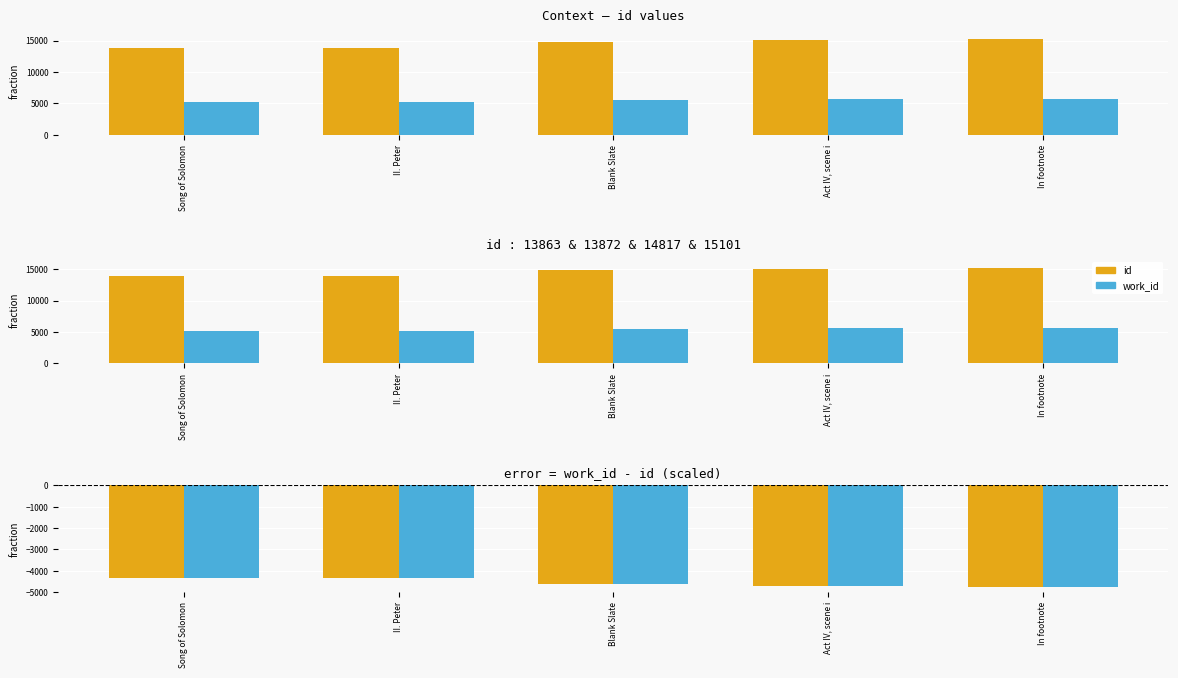

At In footnote, list the series in order from largest to smallest.

id, work_id